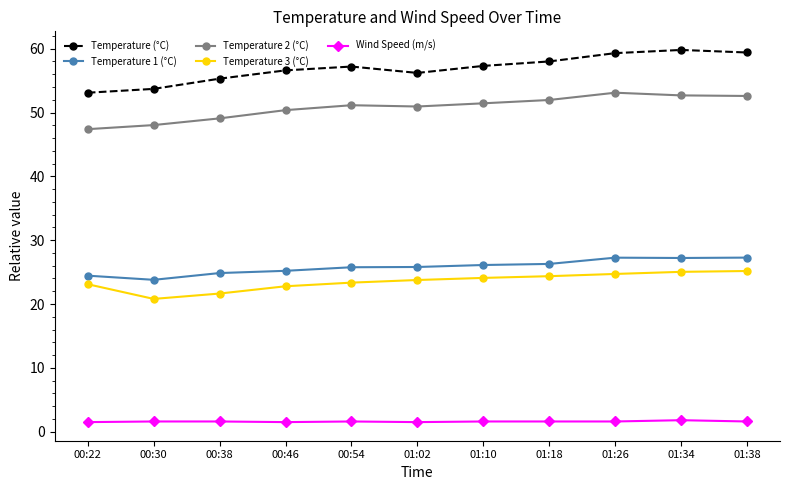

What is the difference between the highest and lowest values at 00:22?

51.6